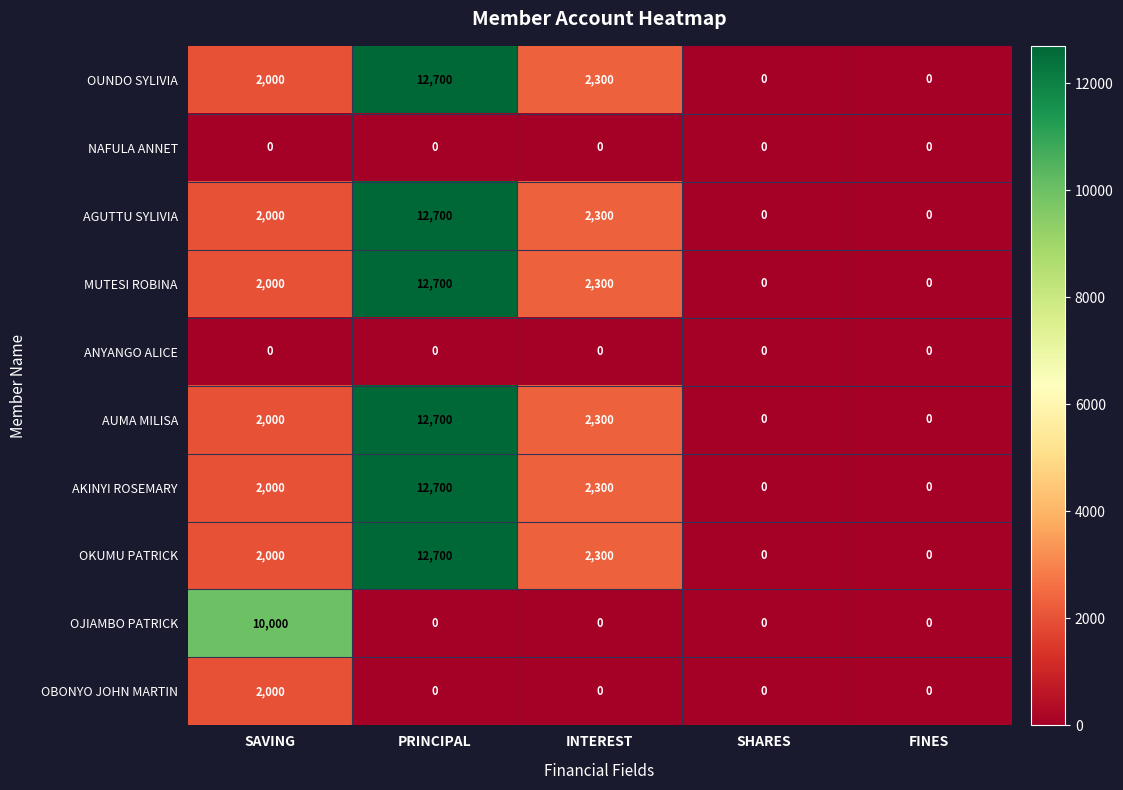

What value does the OKUMU PATRICK series have at SAVING, to the nearest 10?

2000